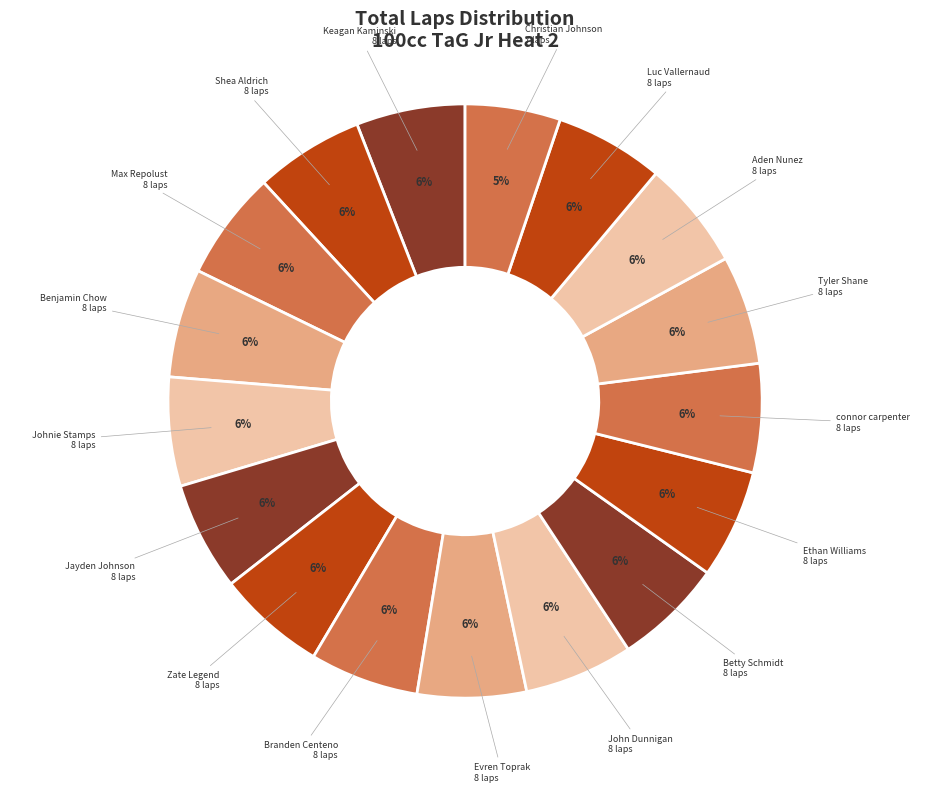

How many slices are in this pie chart?

17